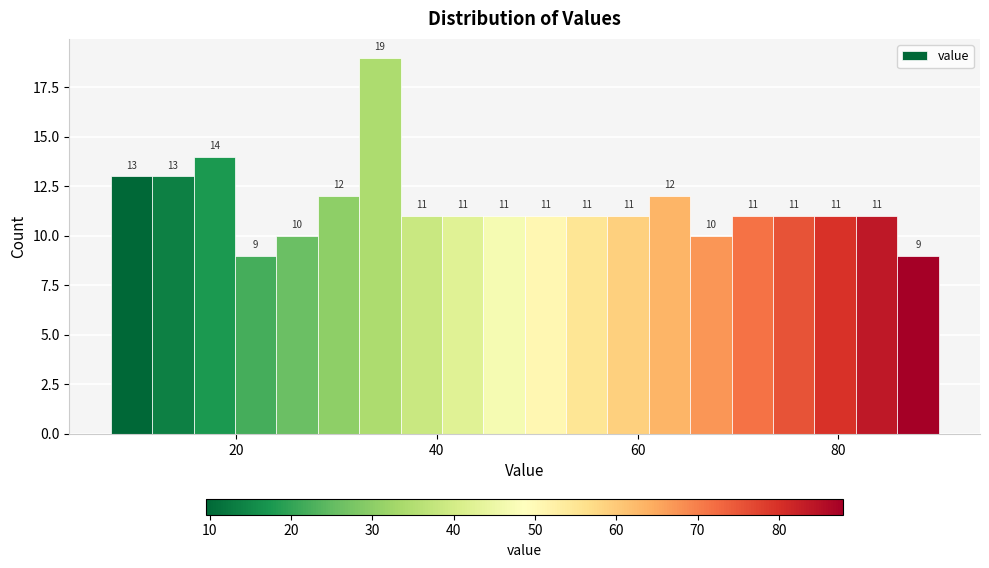

Around what value on the x-axis is the tallest bar? Give the approximate position of its centre, as read against the axis.

34